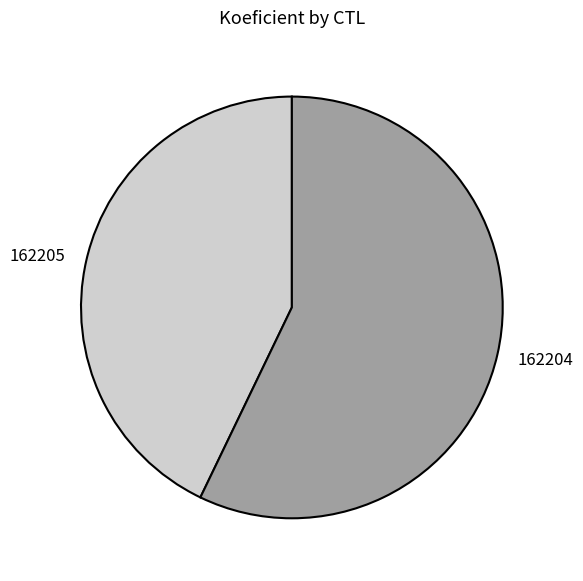

Between 162205 and 162204, which is larger?

162204